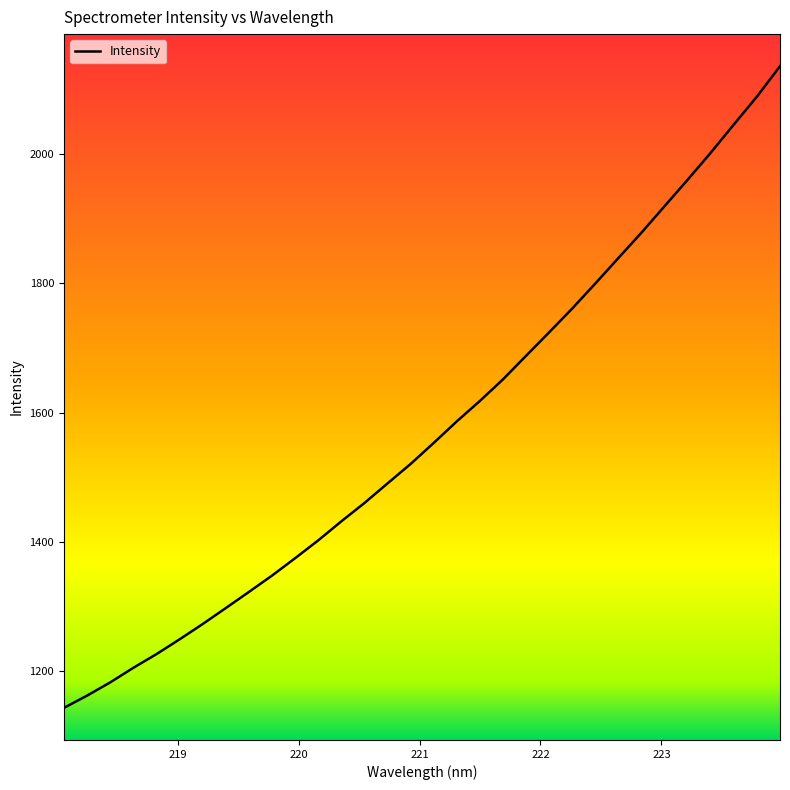

Reading left to right, transcribe all the data shown in this chart.

1143.6	1162.5	1183.0	1205.5	1226.7	1249.6	1273.2	1298.0	1322.9	1348.2	1375.1	1402.7	1432.1	1460.5	1490.8	1520.9	1553.5	1586.8	1618.4	1651.7	1688.3	1724.6	1761.4	1800.1	1839.5	1878.8	1919.7	1960.6	2002.4	2045.9	2089.1	2136.1